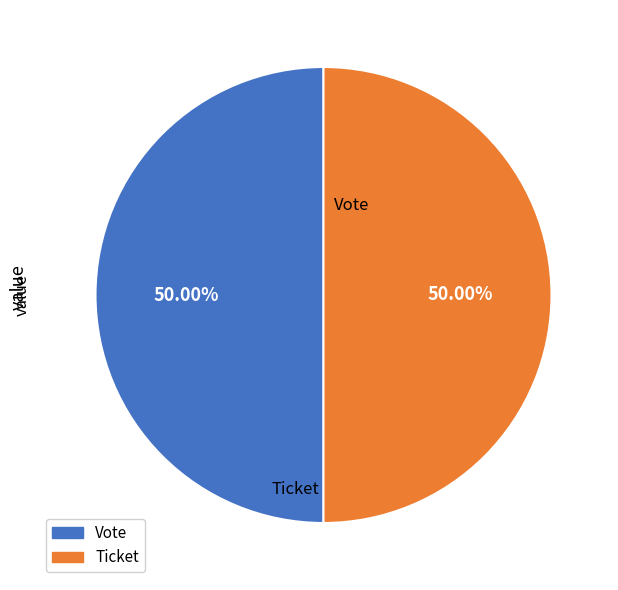

What percentage do Ticket and Vote together represent?

100.0%